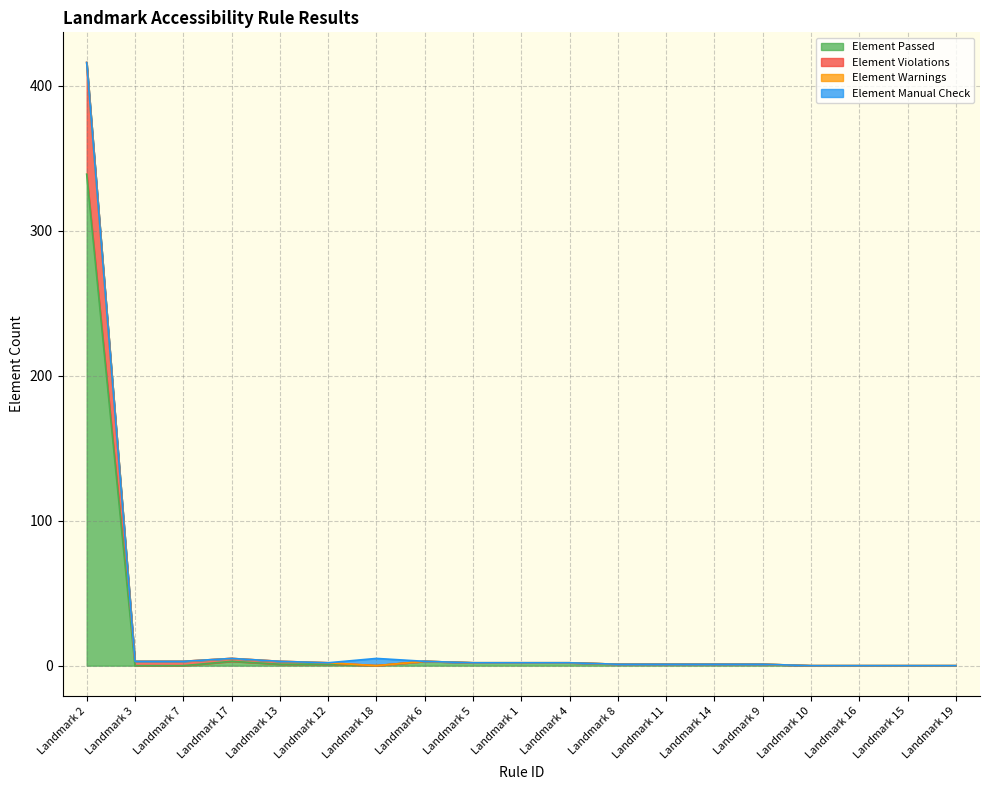

At which label does Element Passed reach its peak?

Landmark 2